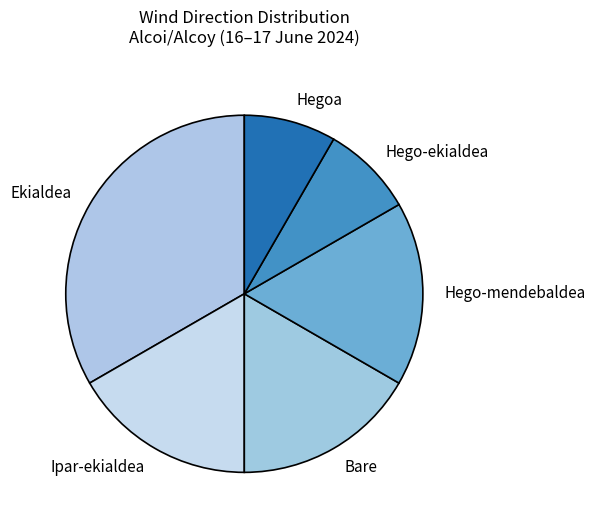

Between Ipar-ekialdea and Hegoa, which is larger?

Ipar-ekialdea